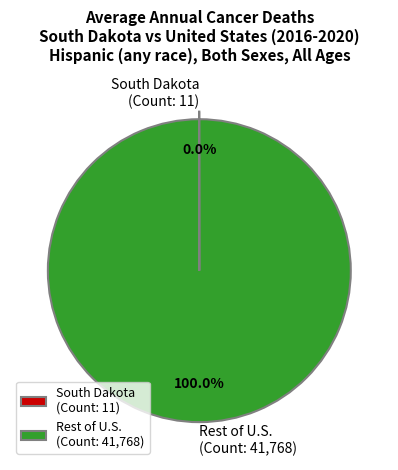

Which category has the biggest portion of the pie?

Rest of U.S. (Count: 41,768)